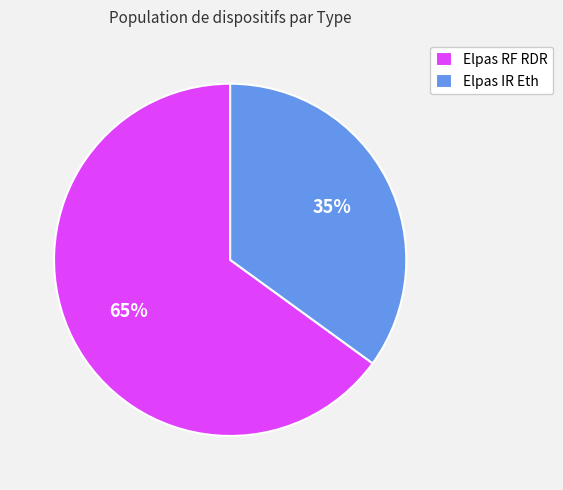

The Elpas RF RDR slice represents 72% of the pie. True or false?

False